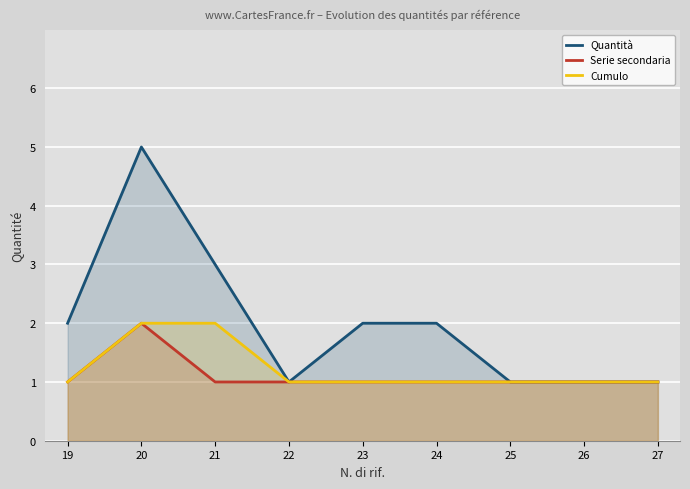

Which series has the largest total across all categories?

Quantità